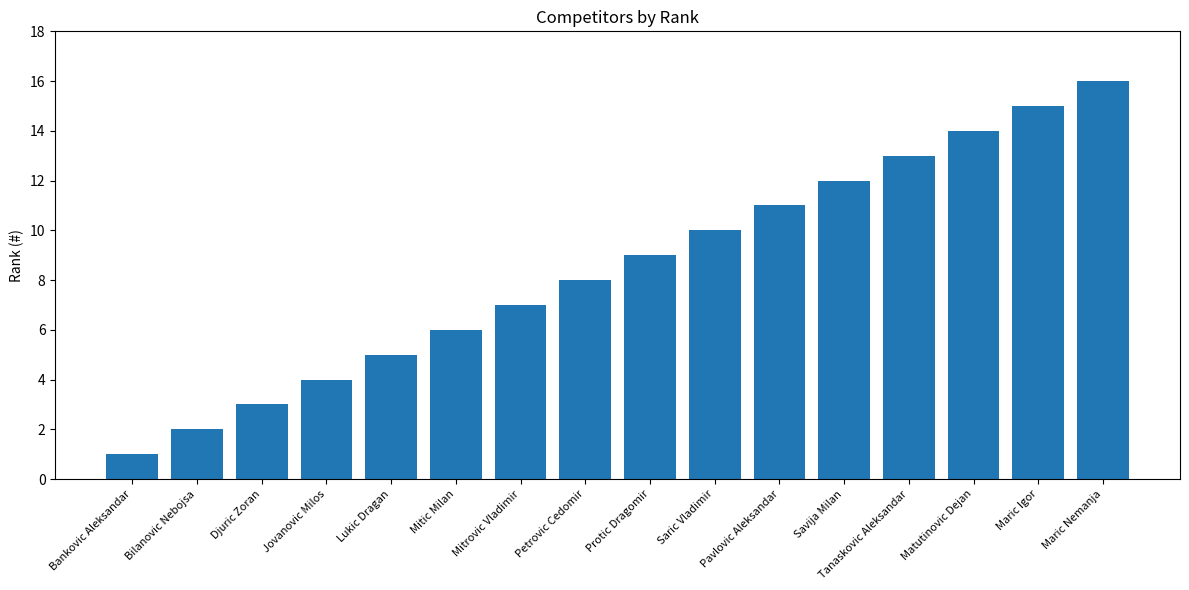

The chart shows a value of 6 at Matutinovic Dejan. True or false?

False